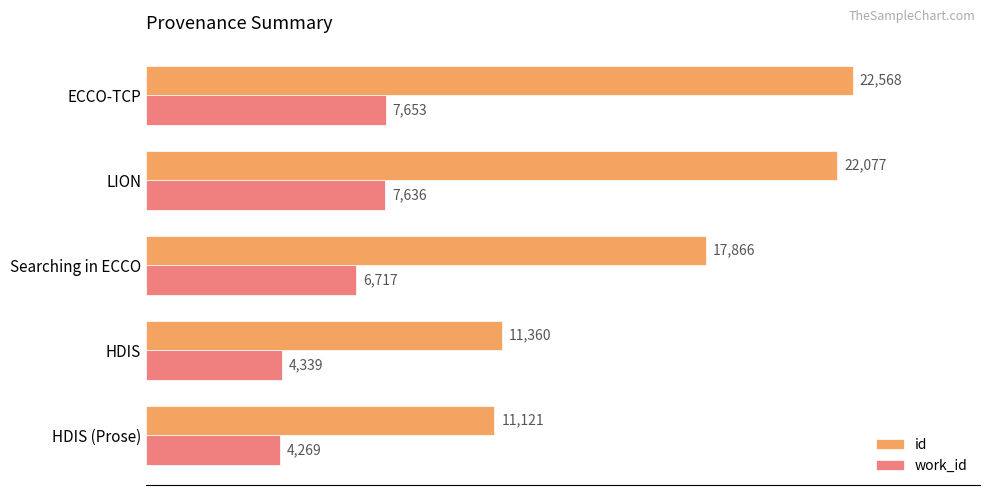

Count the number of categories in the chart.

5